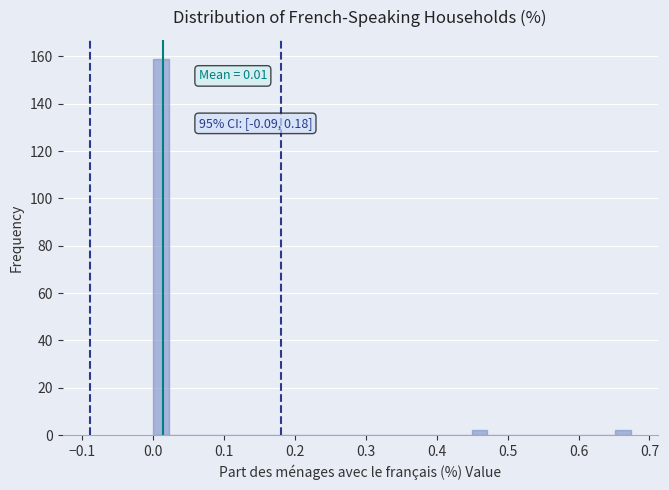

Around what value on the x-axis is the tallest bar? Give the approximate position of its centre, as read against the axis.

0.01